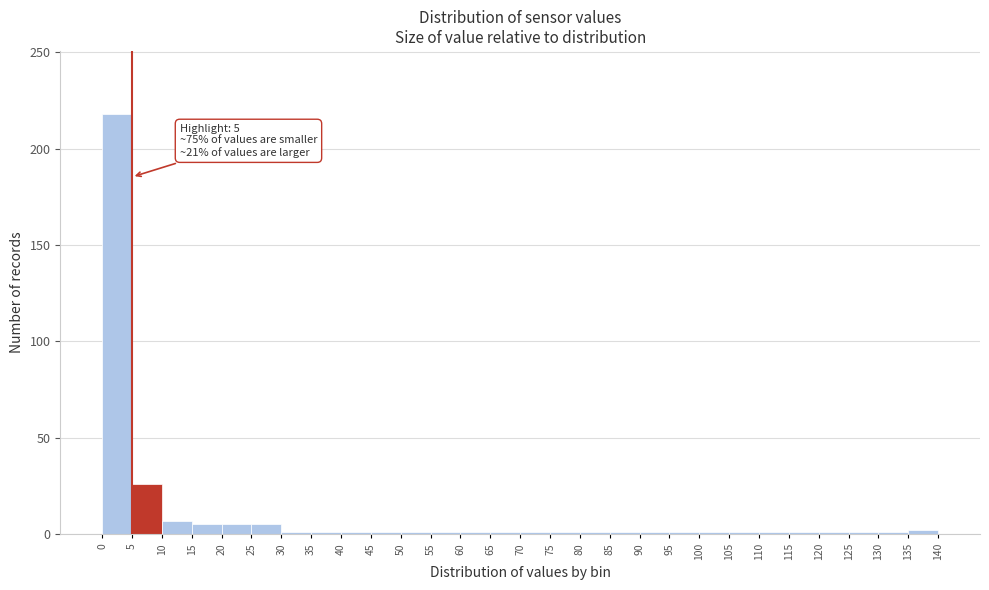

Which range on the x-axis has the tallest bar?

0 to 5